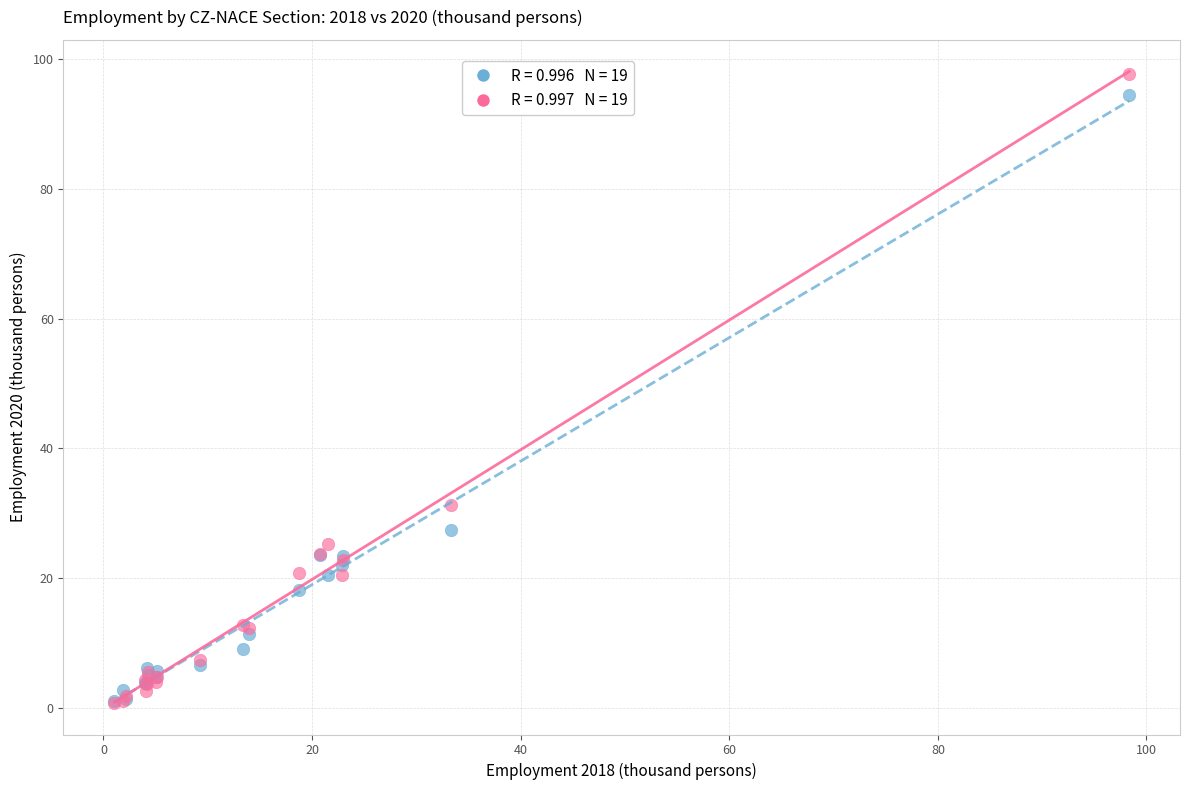

Across all series, what Y value is closest to 49?

31.2